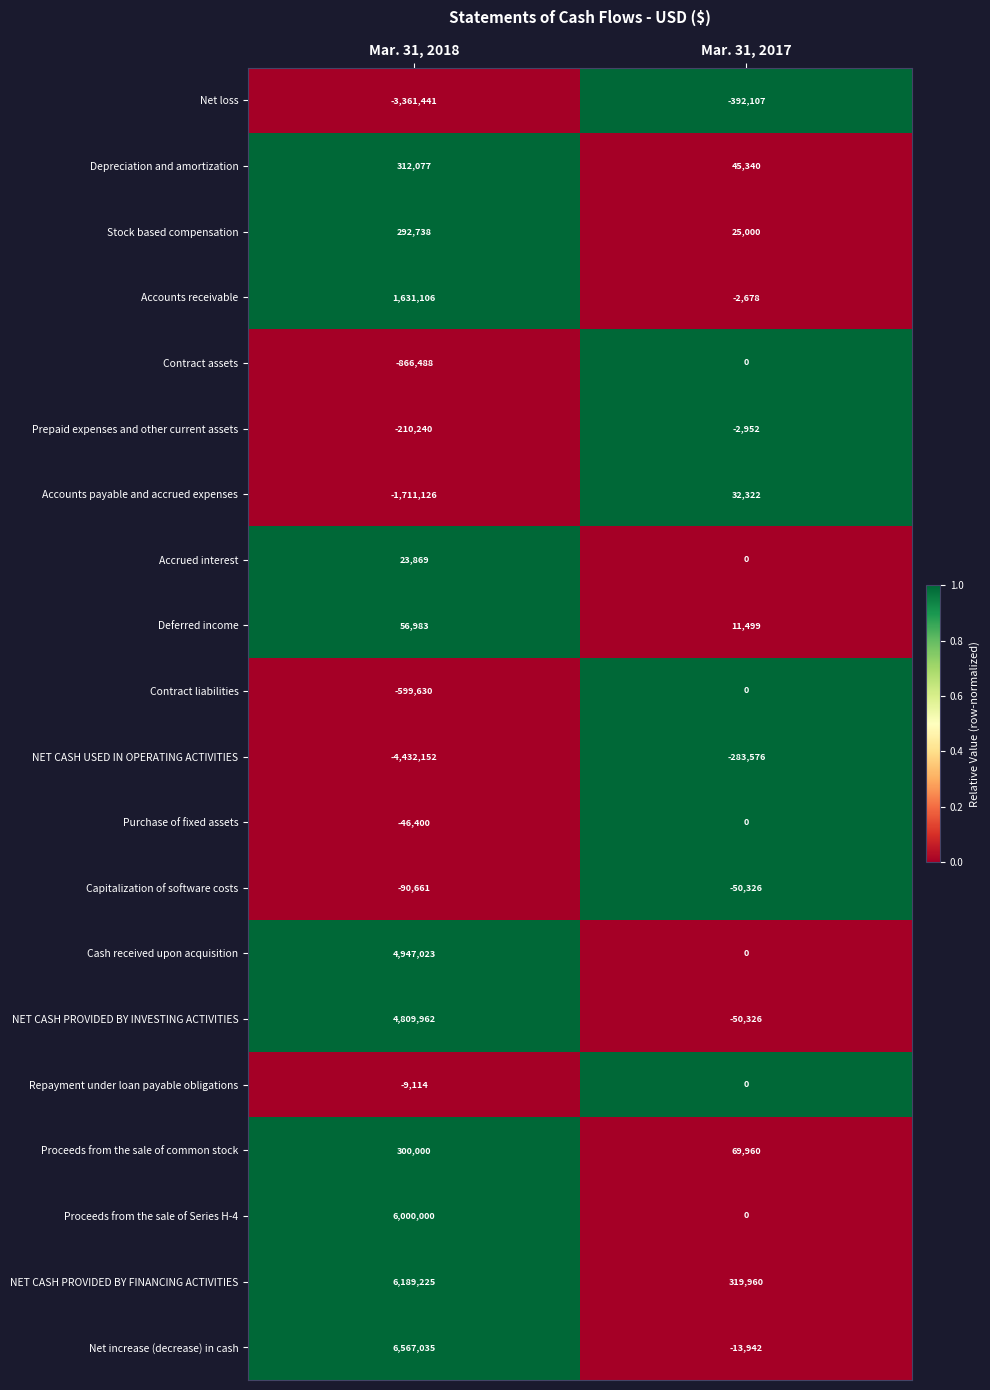

What is the difference between the Accounts payable and accrued expenses values at Mar. 31, 2017 and Mar. 31, 2018?

1743448